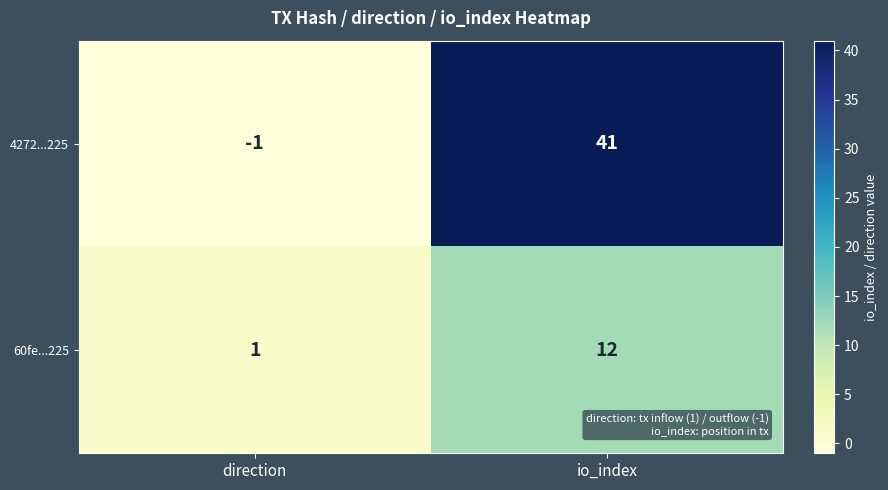

Which series has the largest range (max minus min)?

4272...225